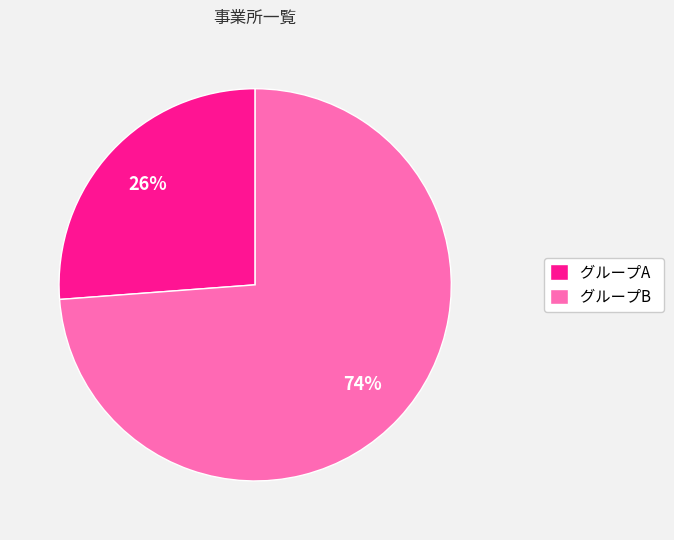

Which category has the smallest portion of the pie?

グループA